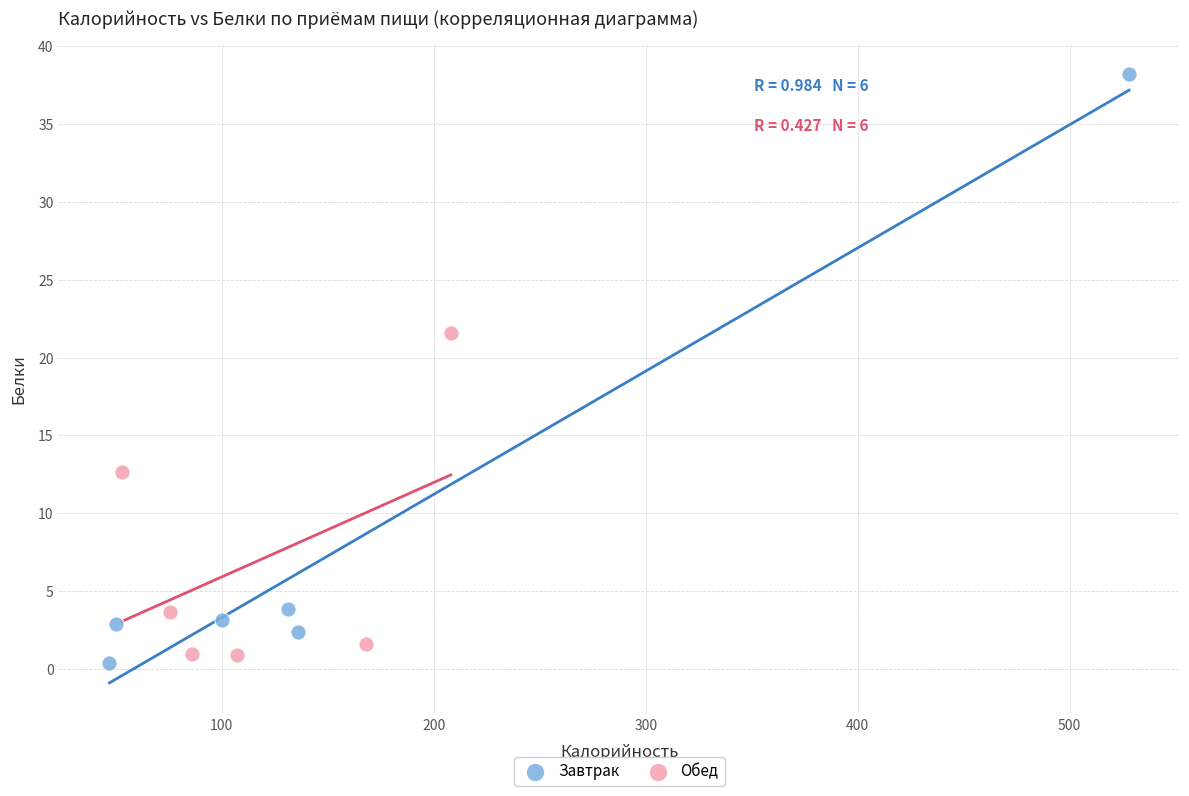

Which series contains the highest Y value?

Завтрак